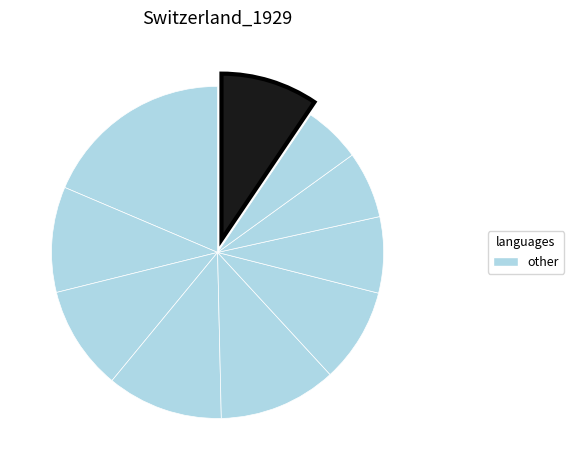

Count the number of slices in the pie.

10